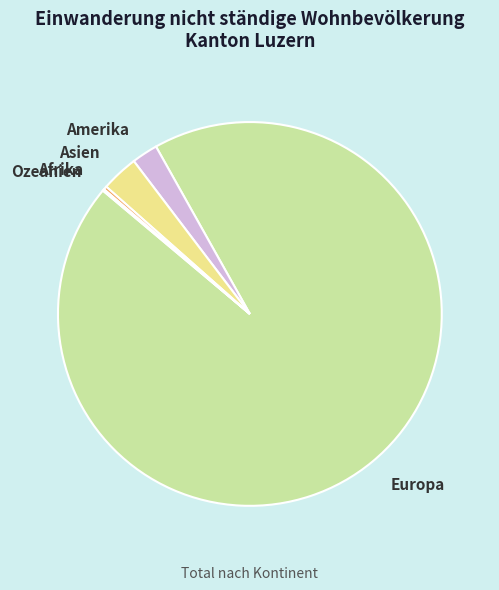

Is there a majority slice in this chart?

Yes